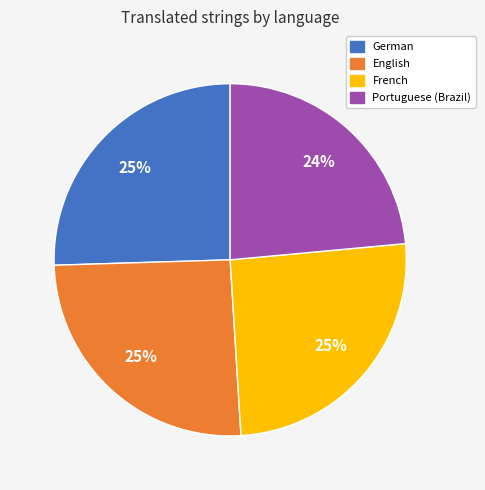

To the nearest percent, what is the average slice percentage?

25%